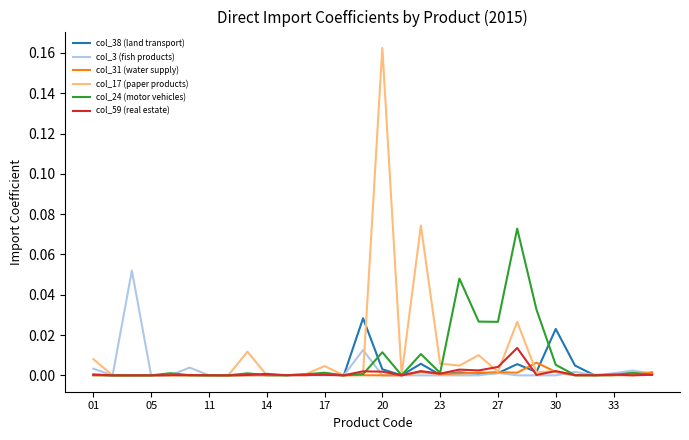

List the series in order of their peak value, lowest first.

col_31 (water supply), col_59 (real estate), col_38 (land transport), col_3 (fish products), col_24 (motor vehicles), col_17 (paper products)